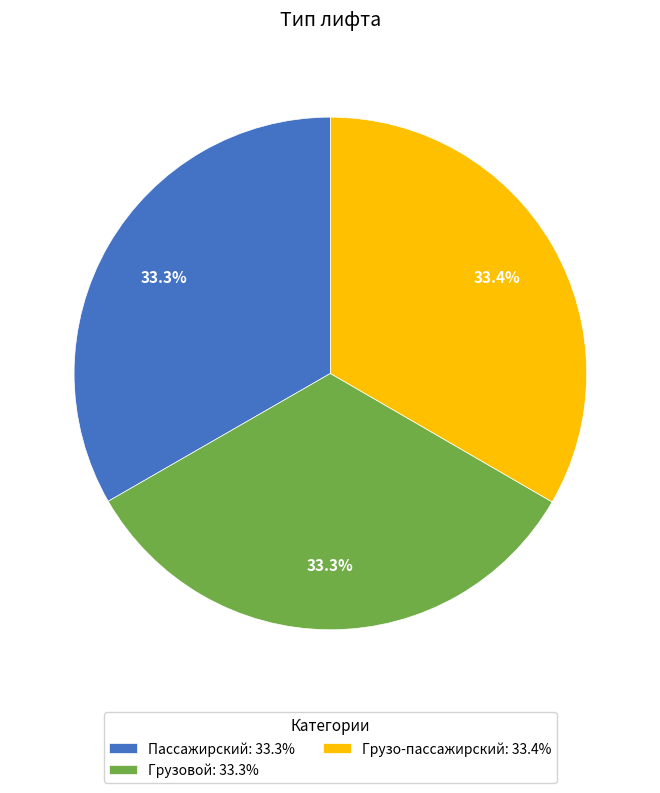

Is the sum of Пассажирский: 33.3% and Грузо-пассажирский: 33.4% greater than half?

Yes